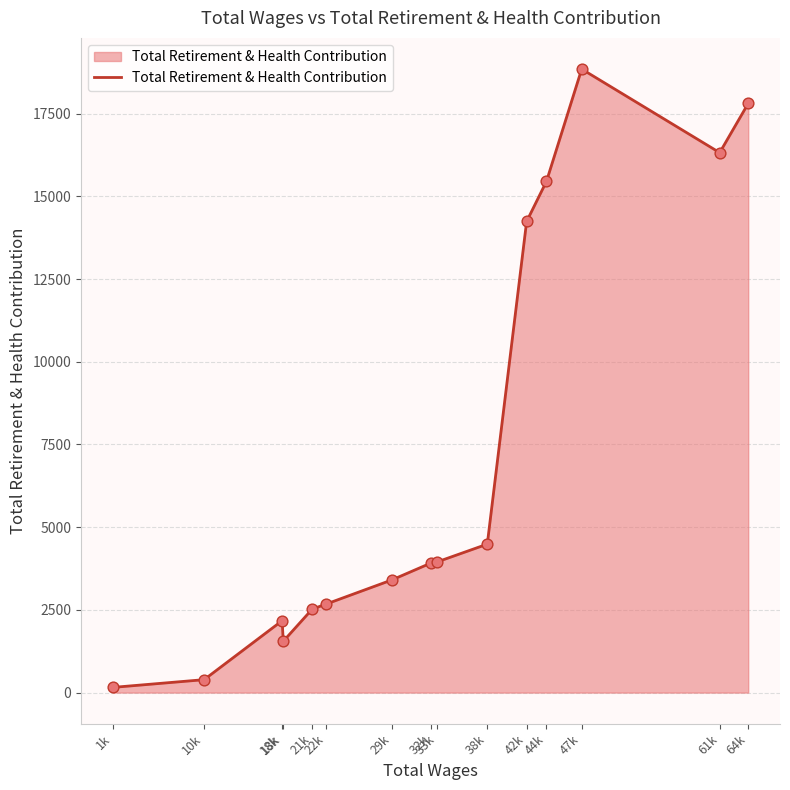

What is the change in value from 22k to 32k?

+1246